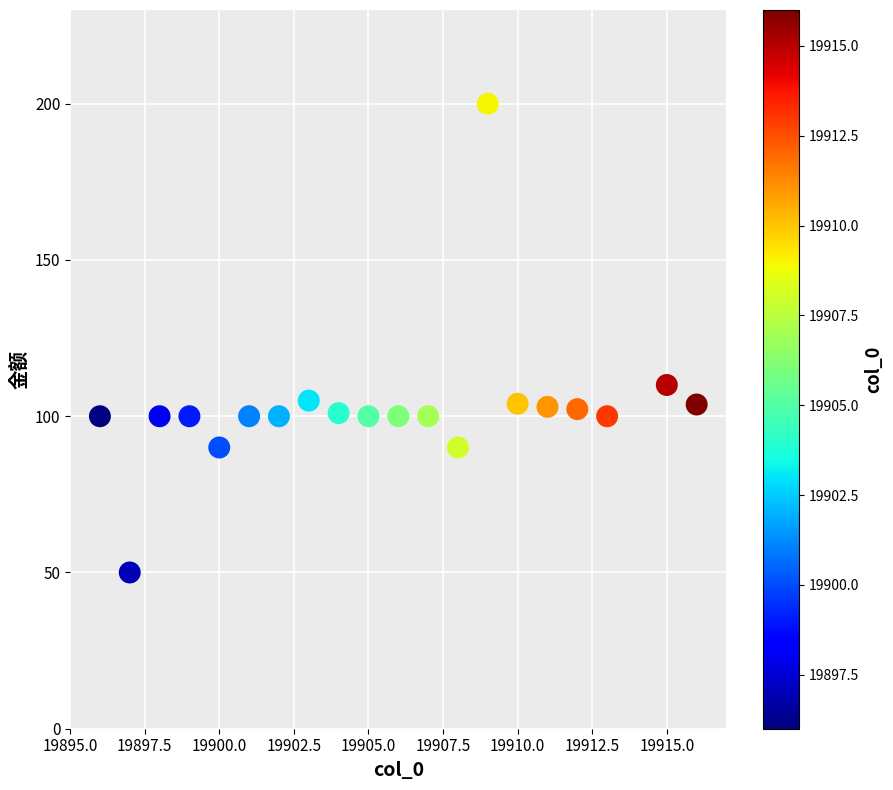

What is the range of X values (max minus min)?

20.0